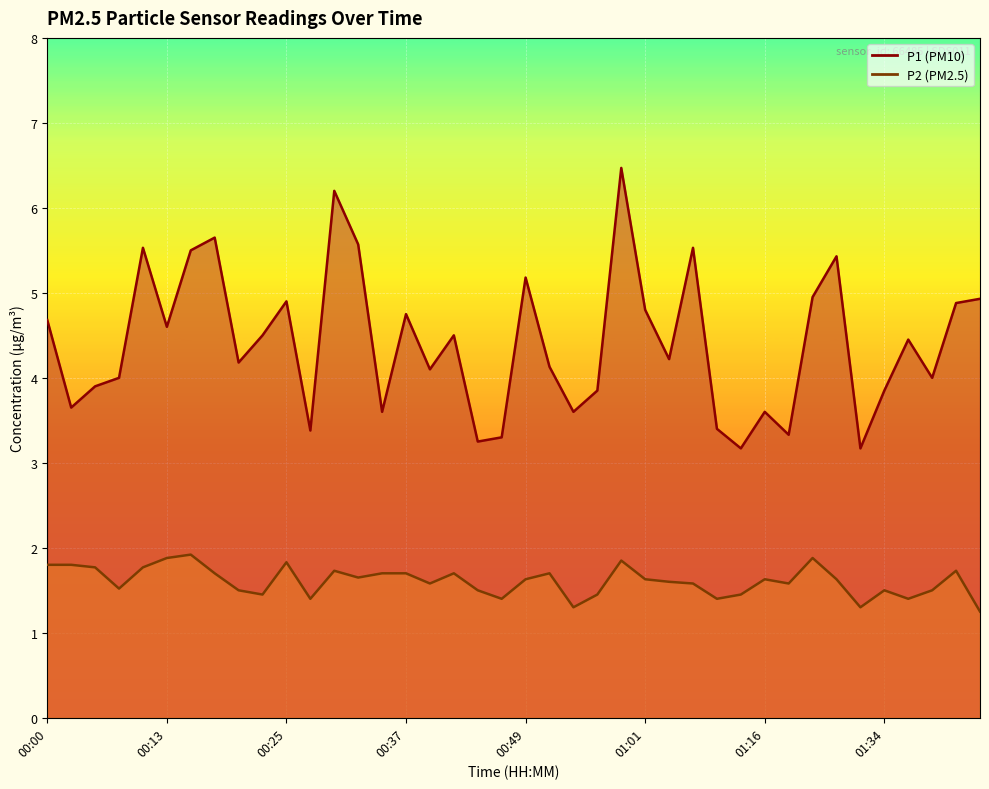

True or false: P2 and P1 intersect in this chart.

False